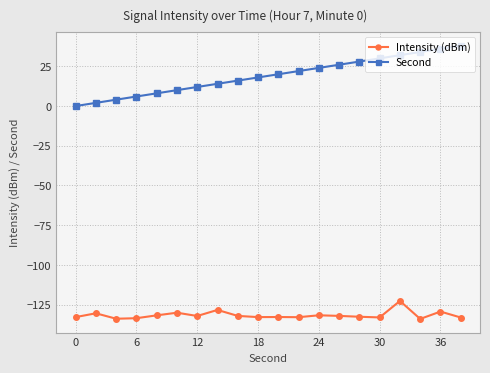

Which series has the widest spread of values?

Second